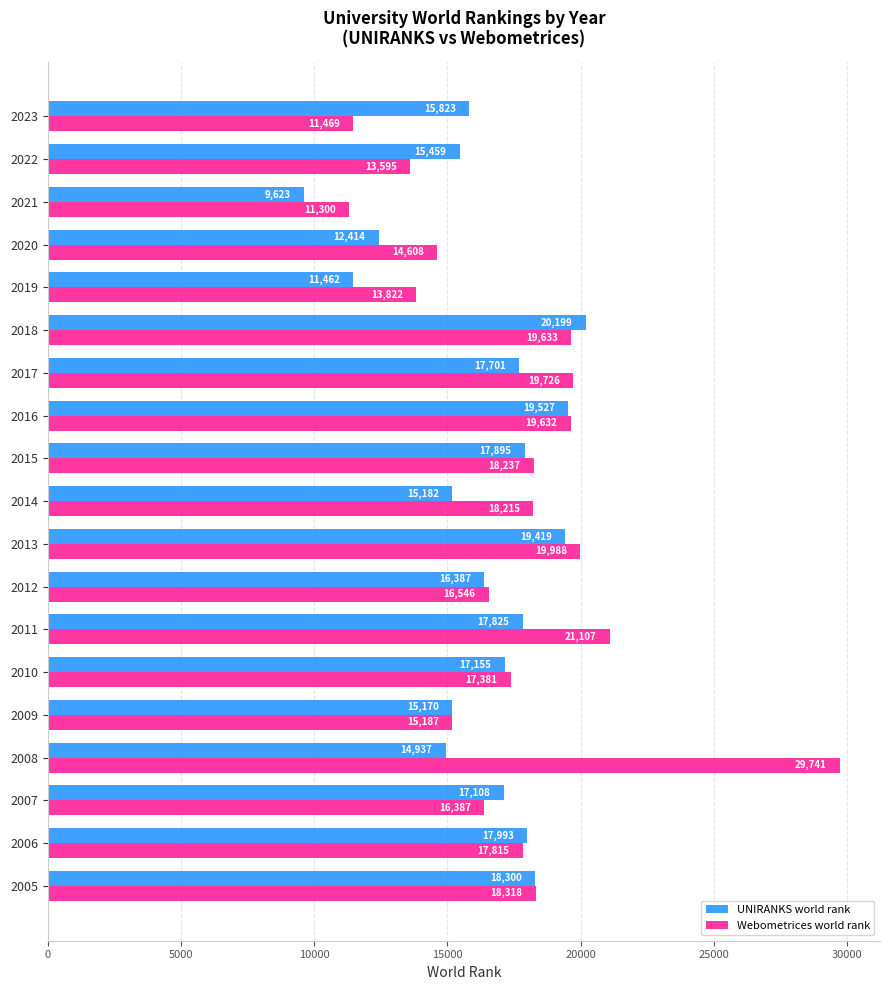

What are all the series names shown in the legend?

UNIRANKS world rank, Webometrices world rank